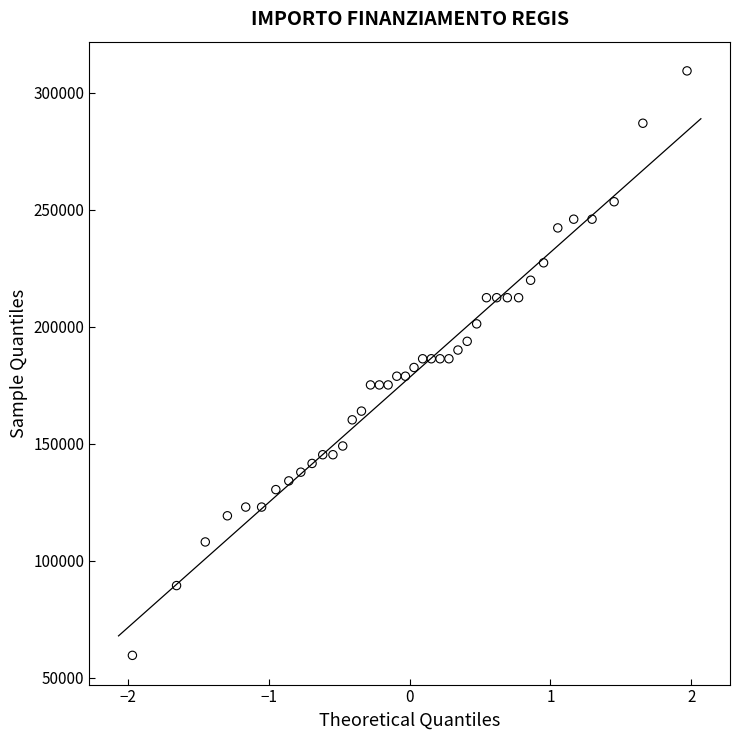

What is the range of X values (max minus min)?

3.9